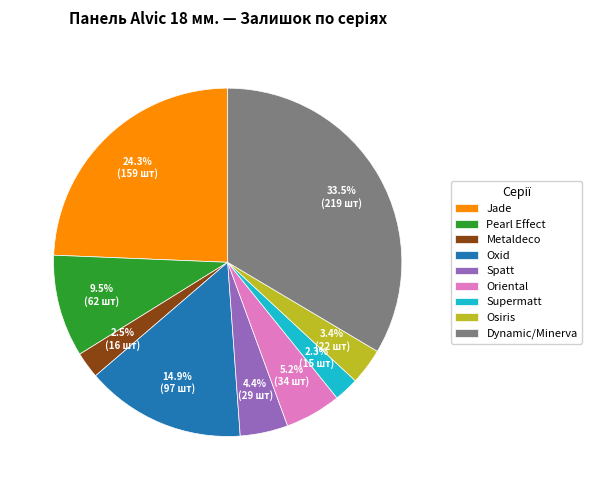

To the nearest percent, what percentage of the pie is Oriental?

5%